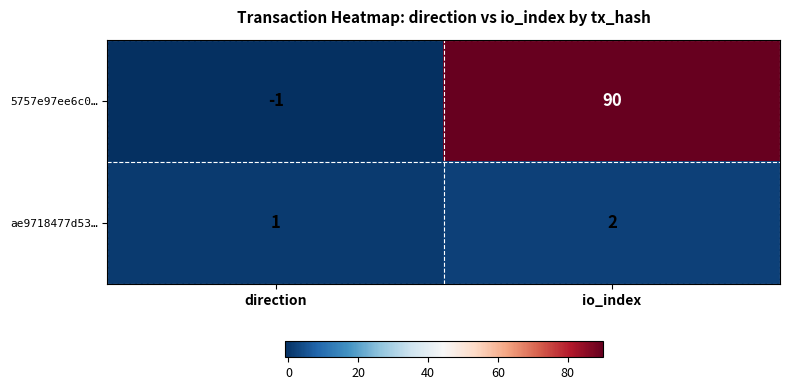

At which category is the sum across all series the highest?

io_index